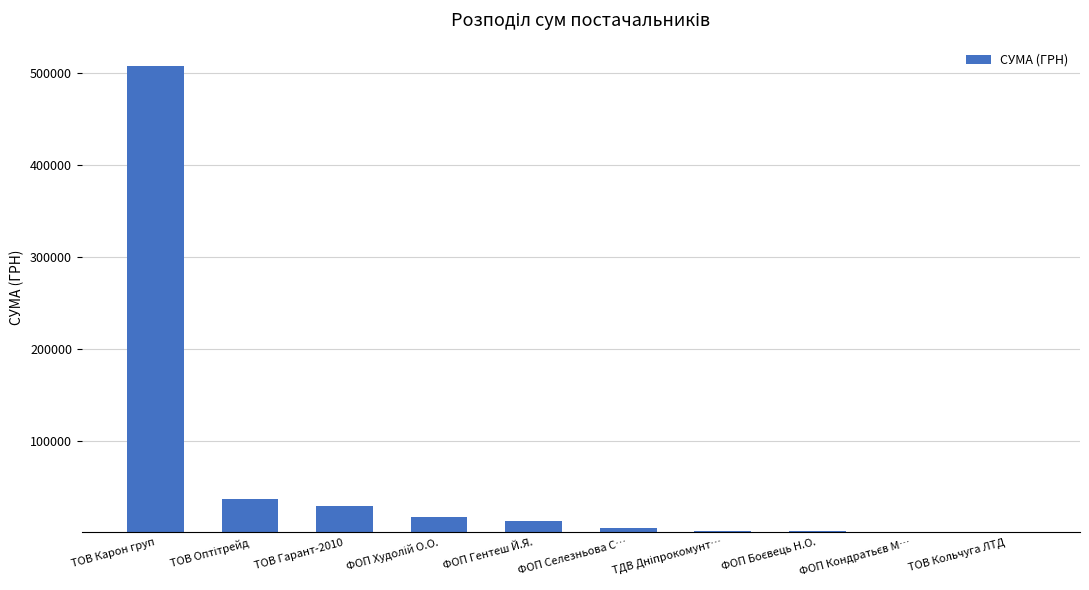

Is it true that the value at ТОВ Гарант-2010 is 28954.0?

True